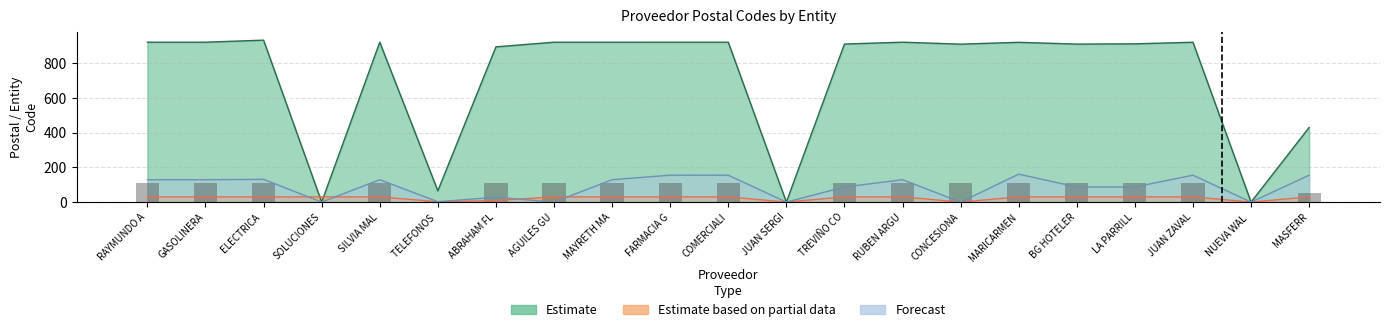

What is the label of the 16th bar from the left?

MARICARMEN